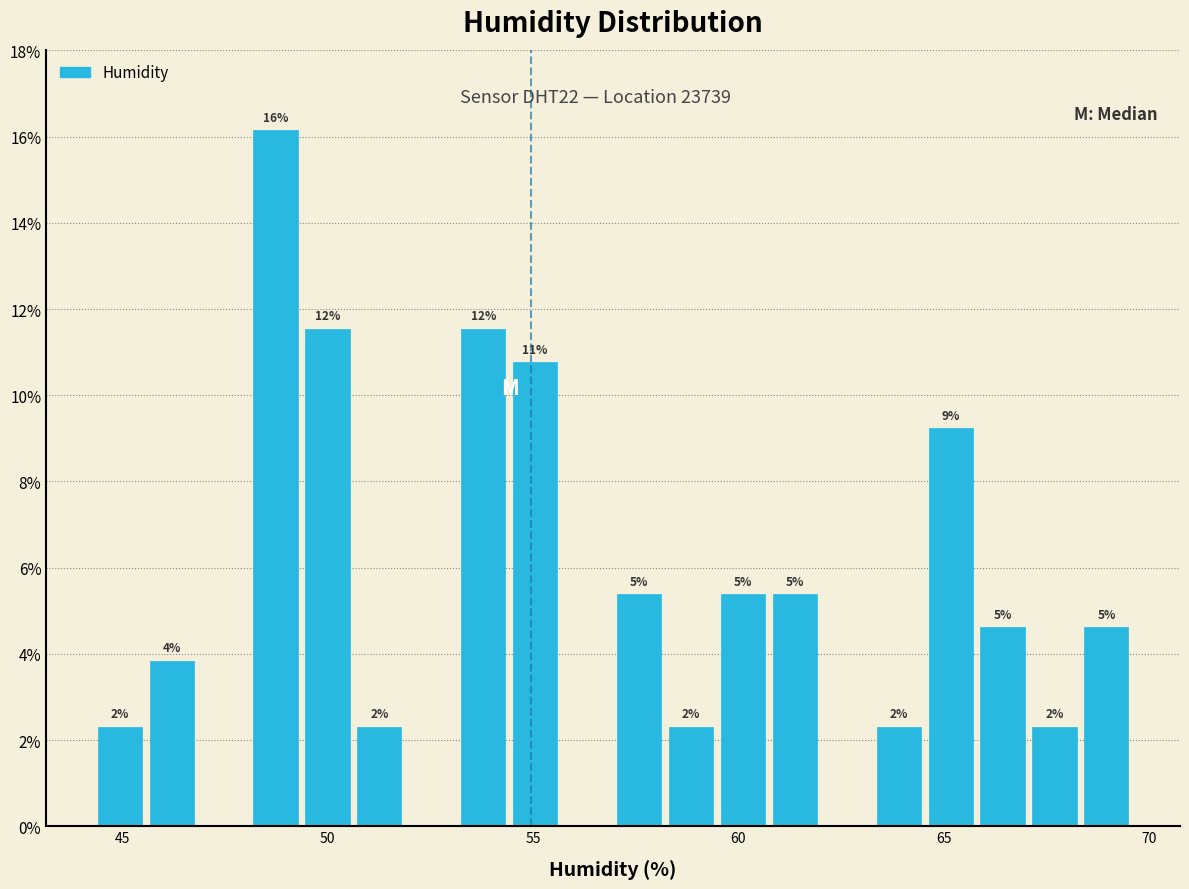

Read against the x-axis, roughly where is the centre of the tallest bar?

48.5